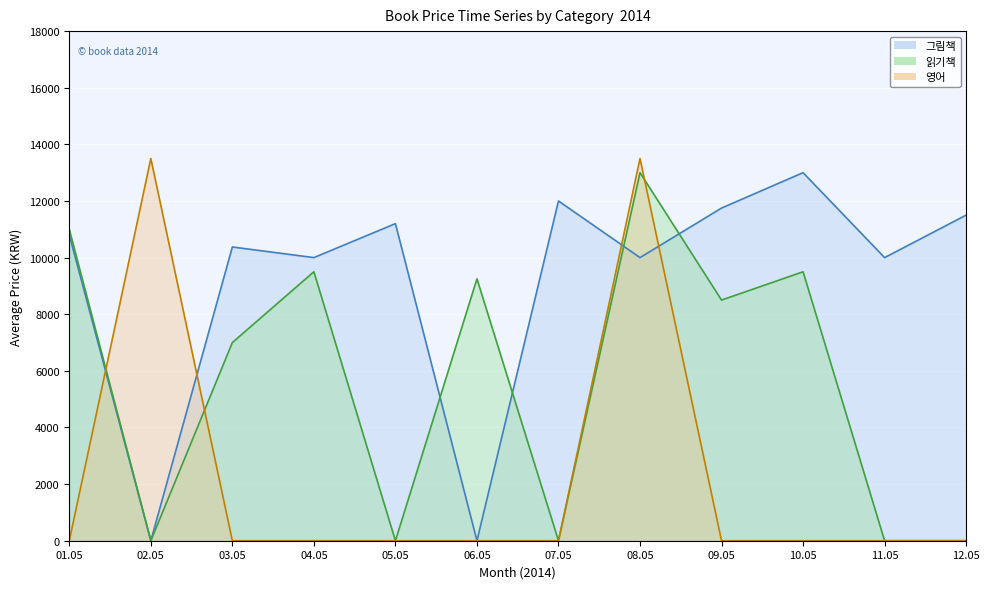

How many positive values does the 영어 (line) series have?

2